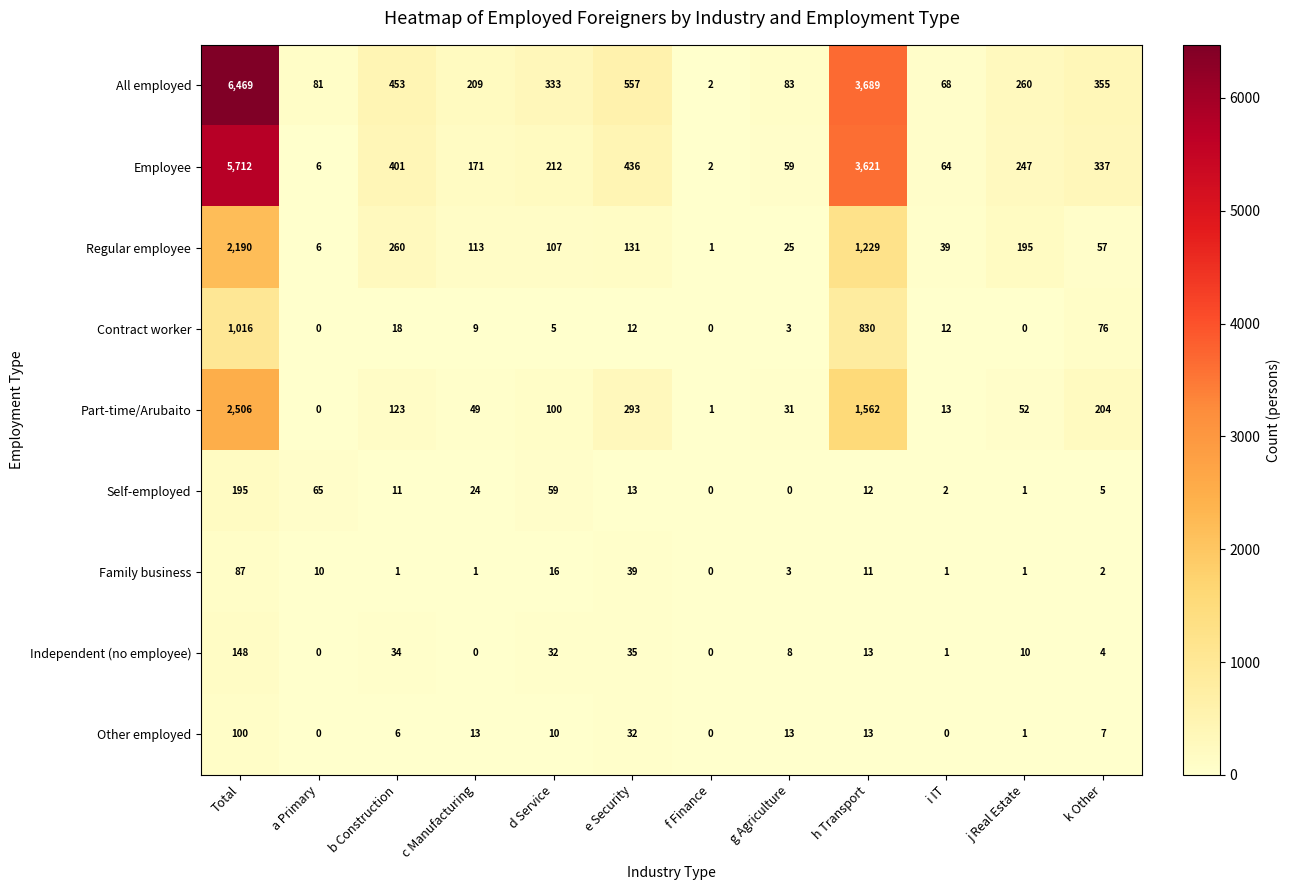

How many data points does each series have?

12